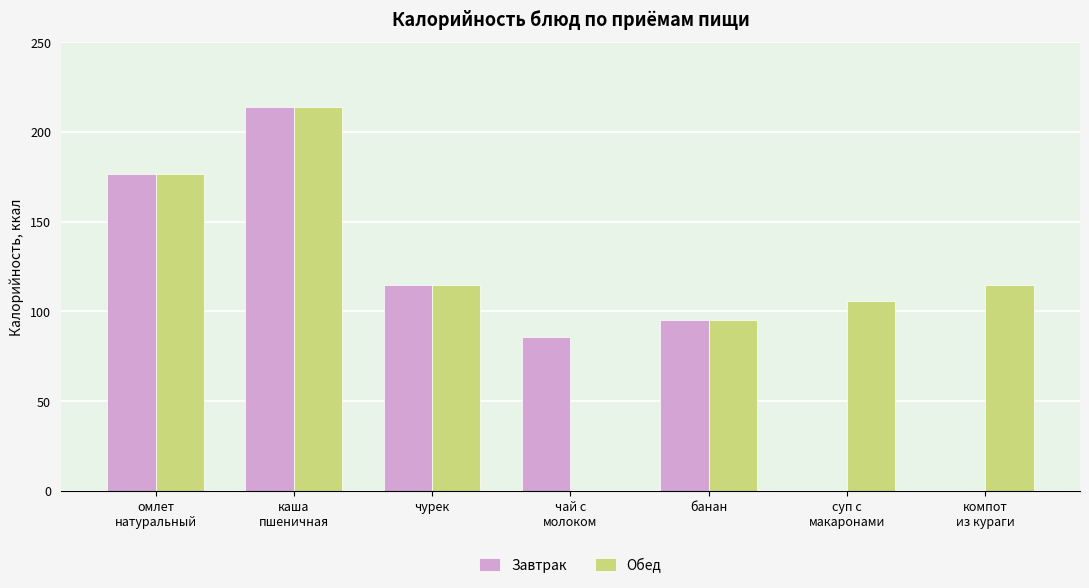

What is the highest value of the Обед series?

213.7